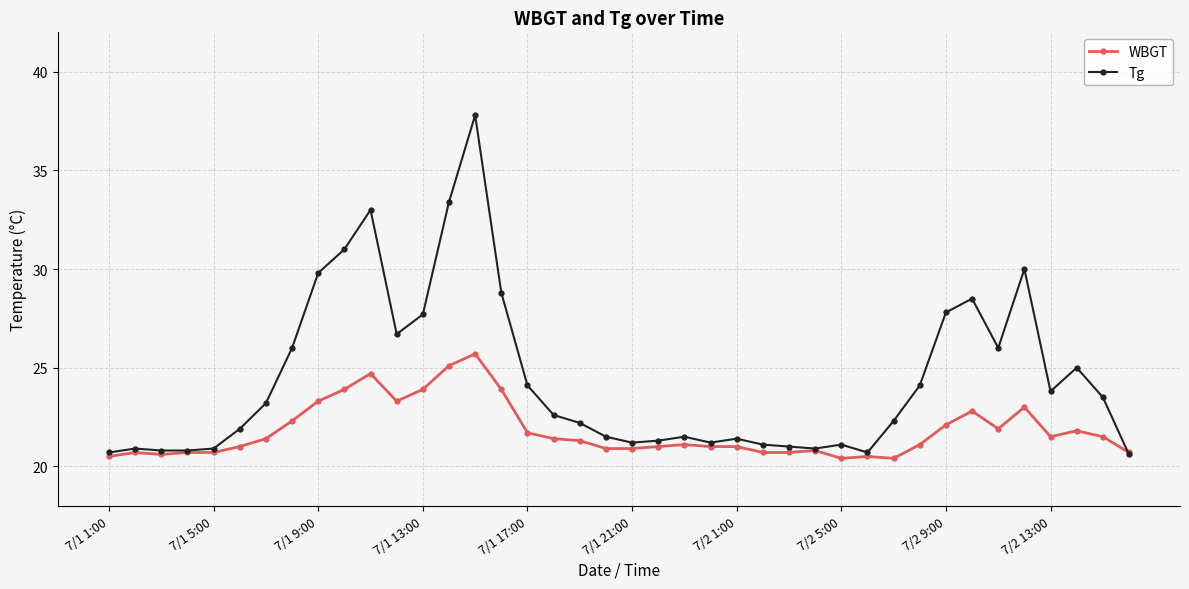

What is the smallest value displayed?

20.4